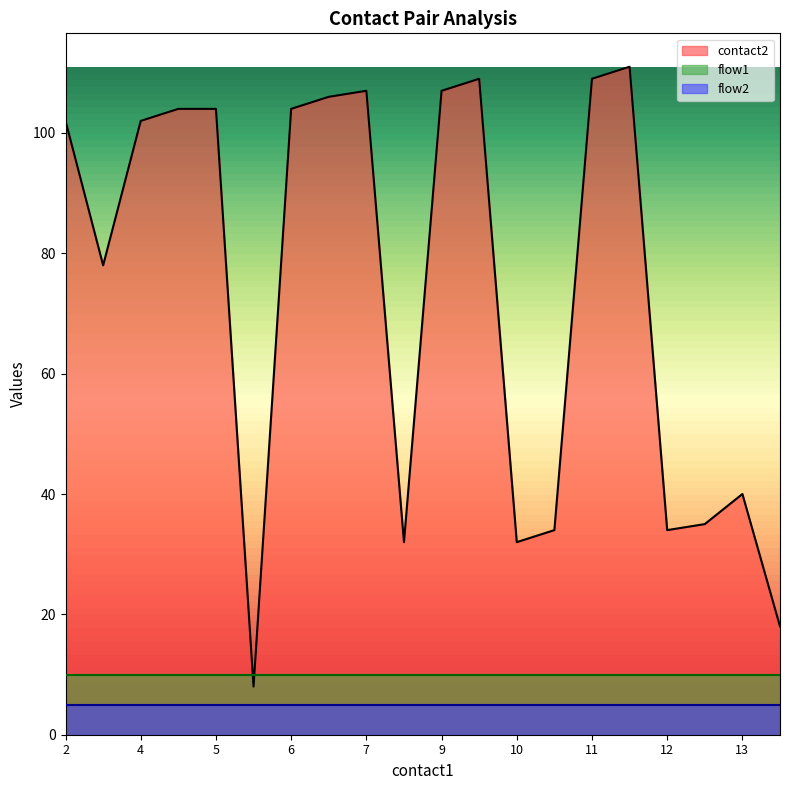

What are all the series names shown in the legend?

contact2, flow1, flow2